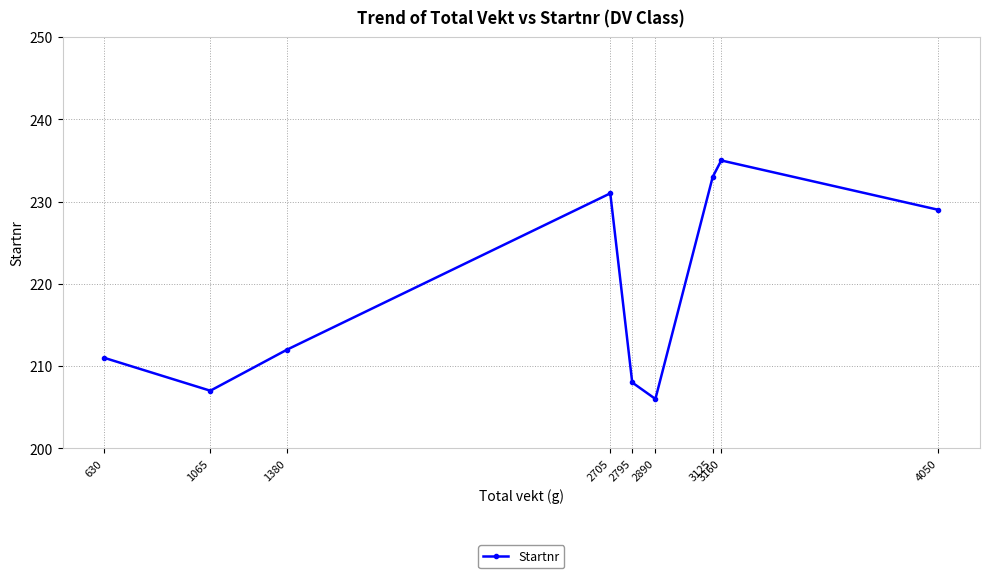

What is the difference between the second highest and second lowest values?

26